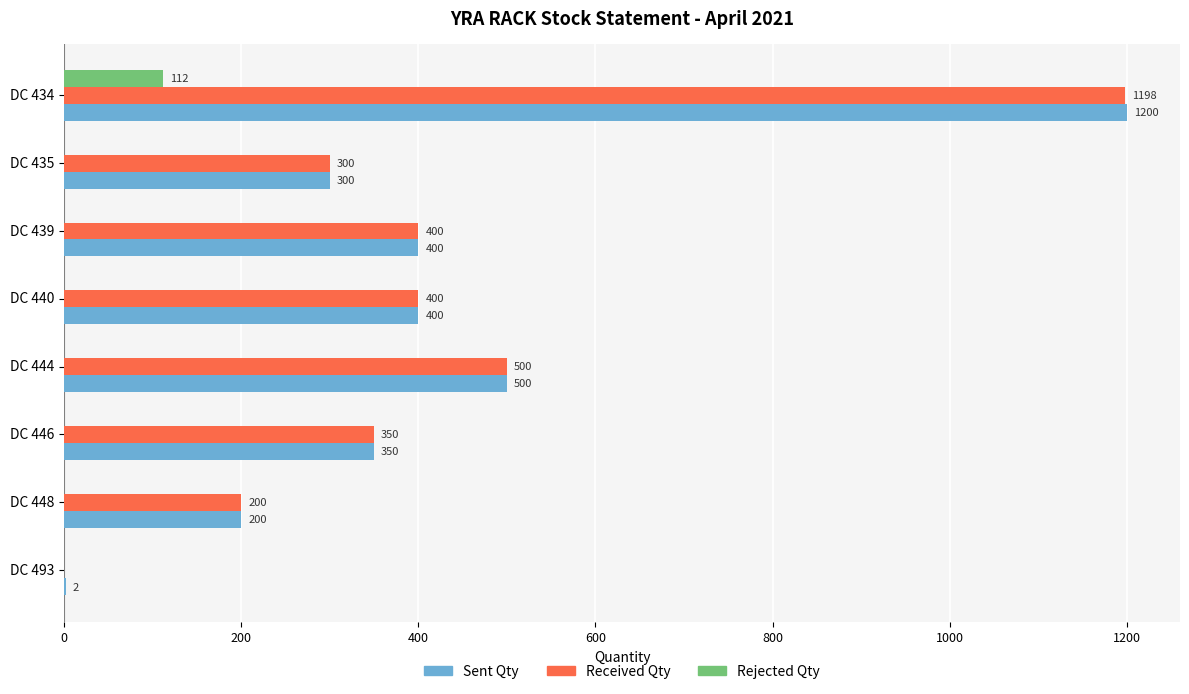

True or false: Sent Qty has a value of 1200 at DC 434.

True